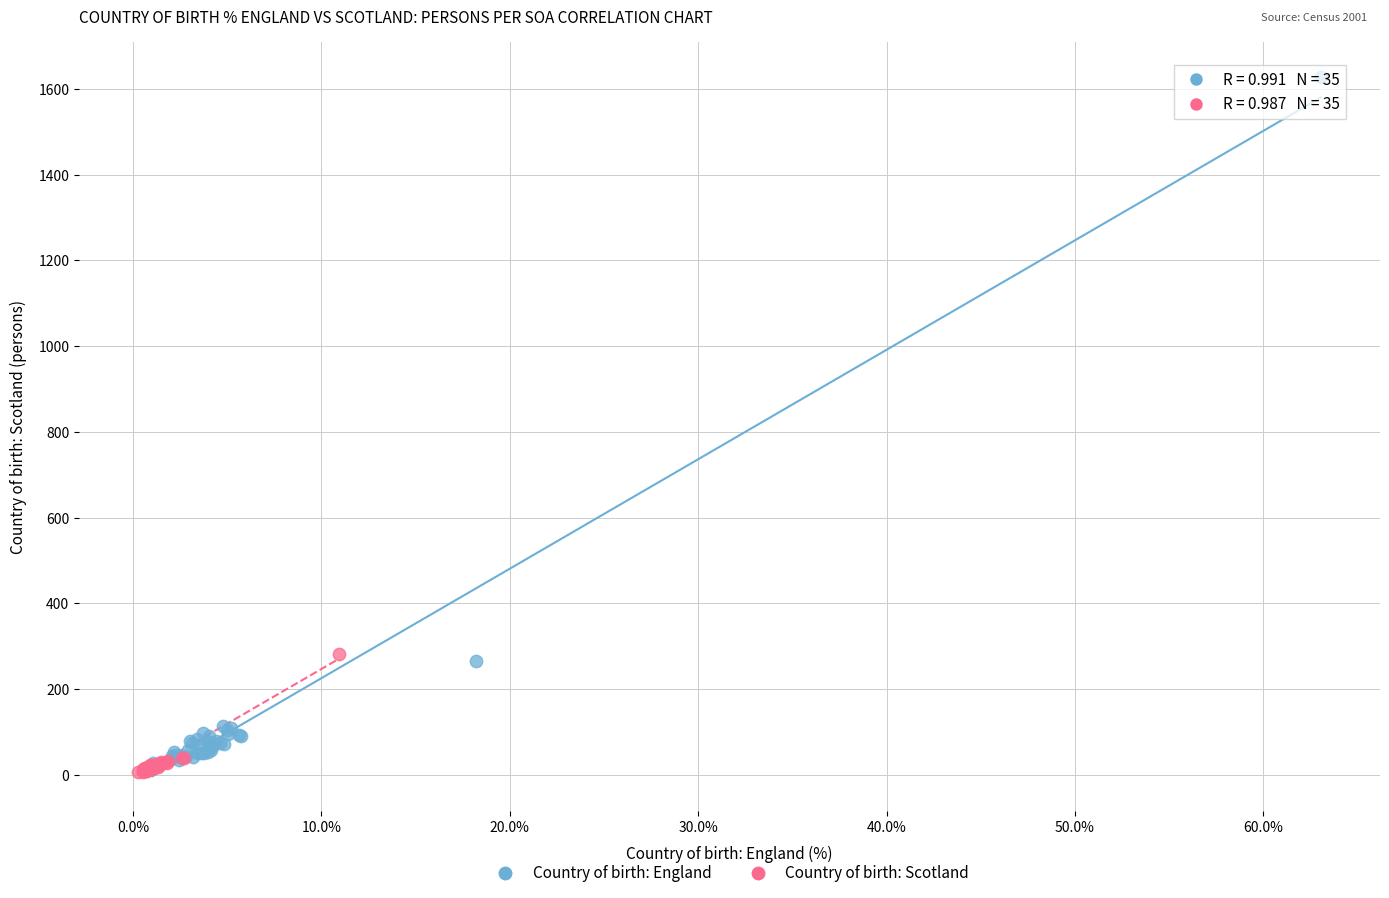

Which series contains the highest Y value?

Country of birth: England